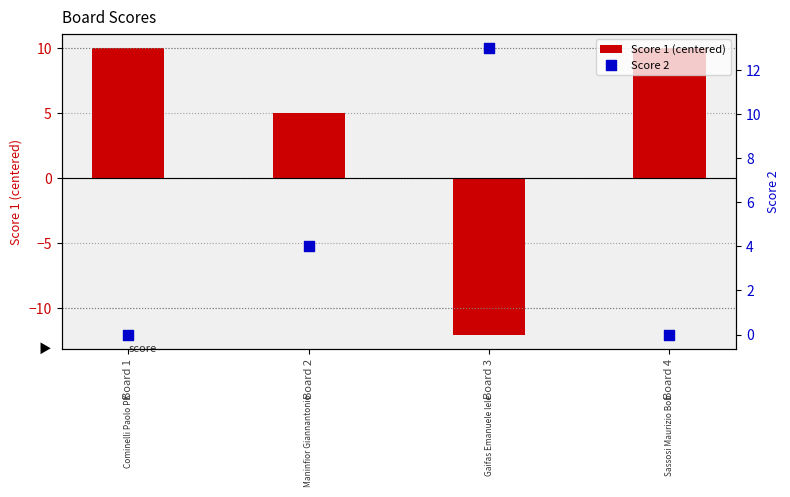

At how many categories does at least one series exceed 0?

4